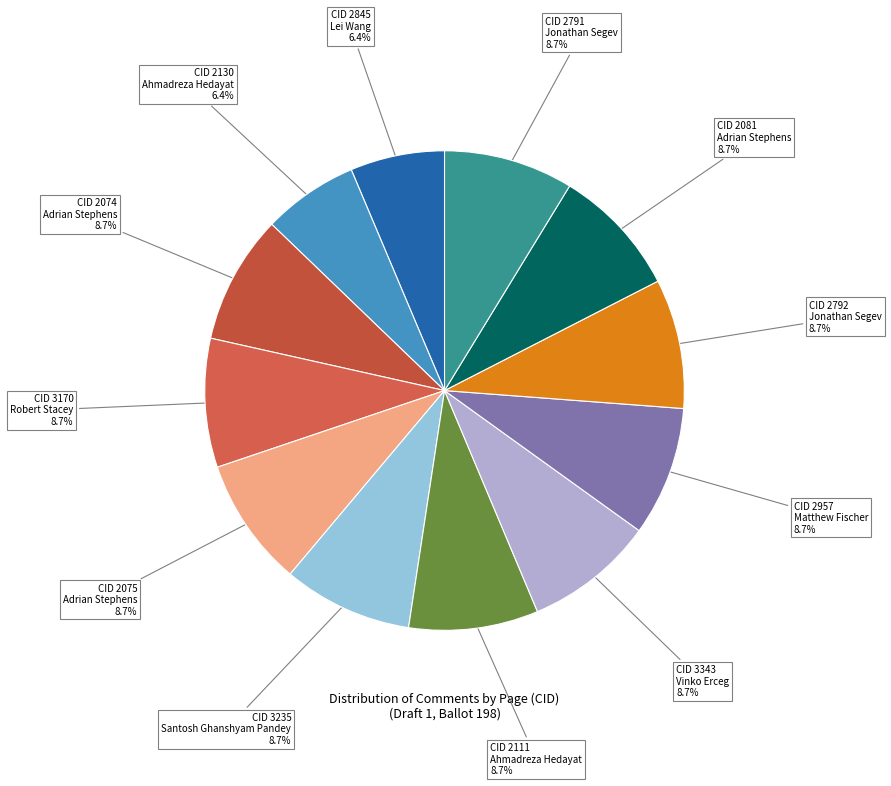

What percentage do CID 3343 and CID 3170 together represent?

17.4%